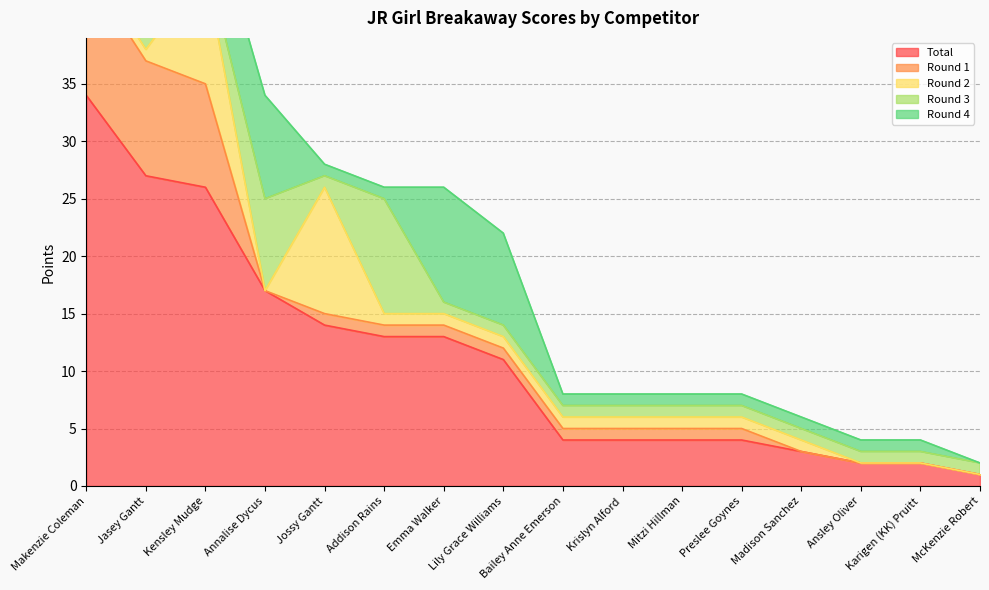

How many categories are shown in the chart?

16